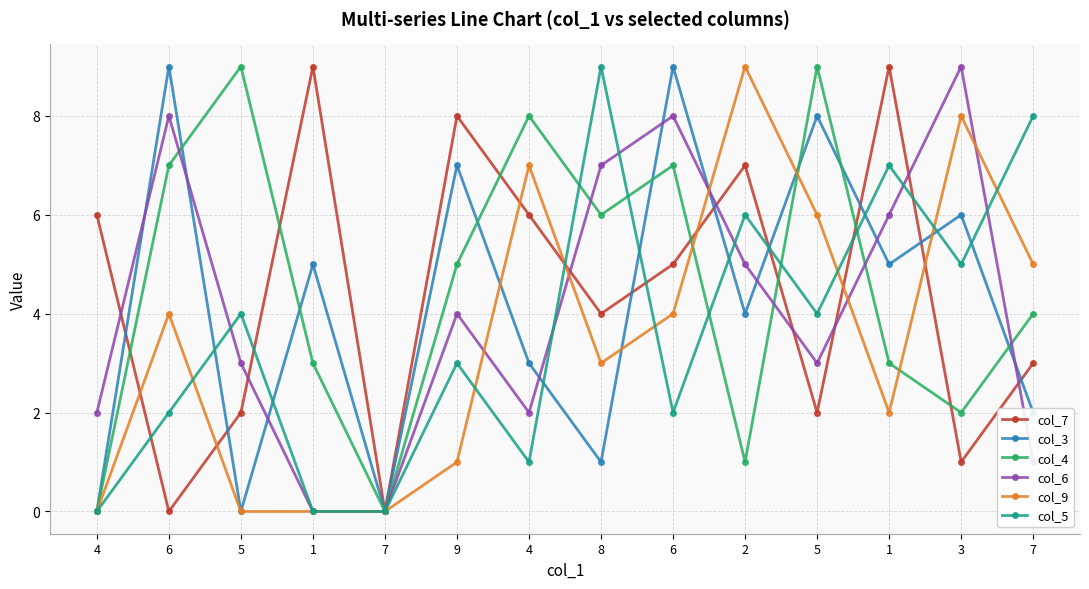

What is the highest value of the col_9 series?

9